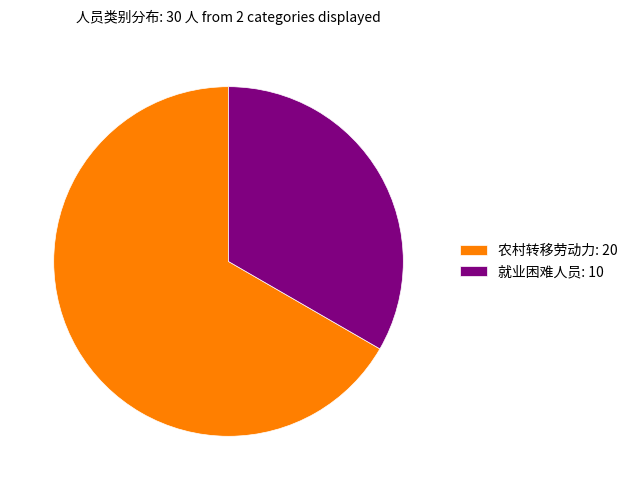

What is the largest slice in the pie chart?

农村转移劳动力